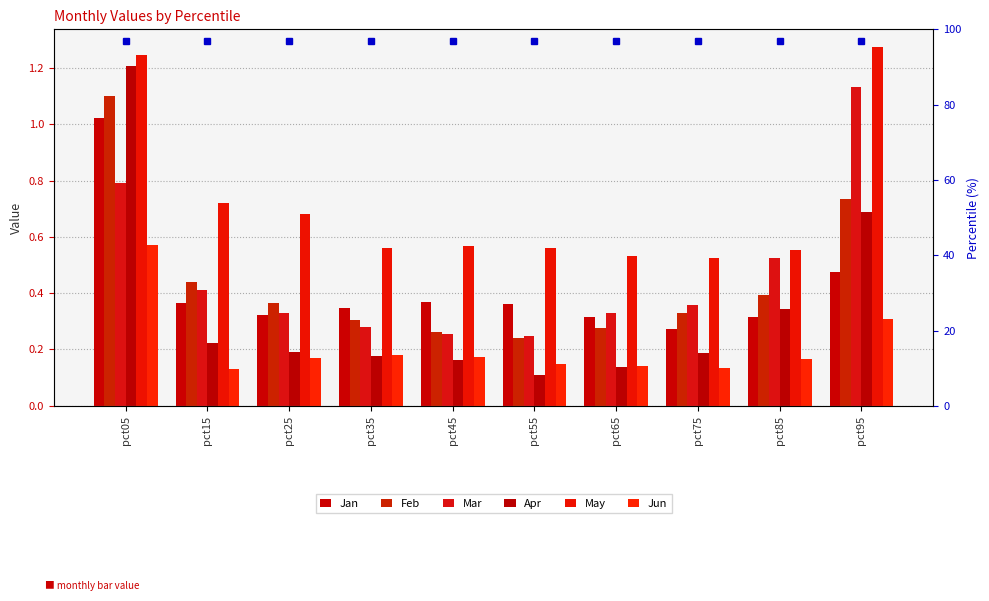

What is the difference between the Feb values at pct25 and pct55?

0.1